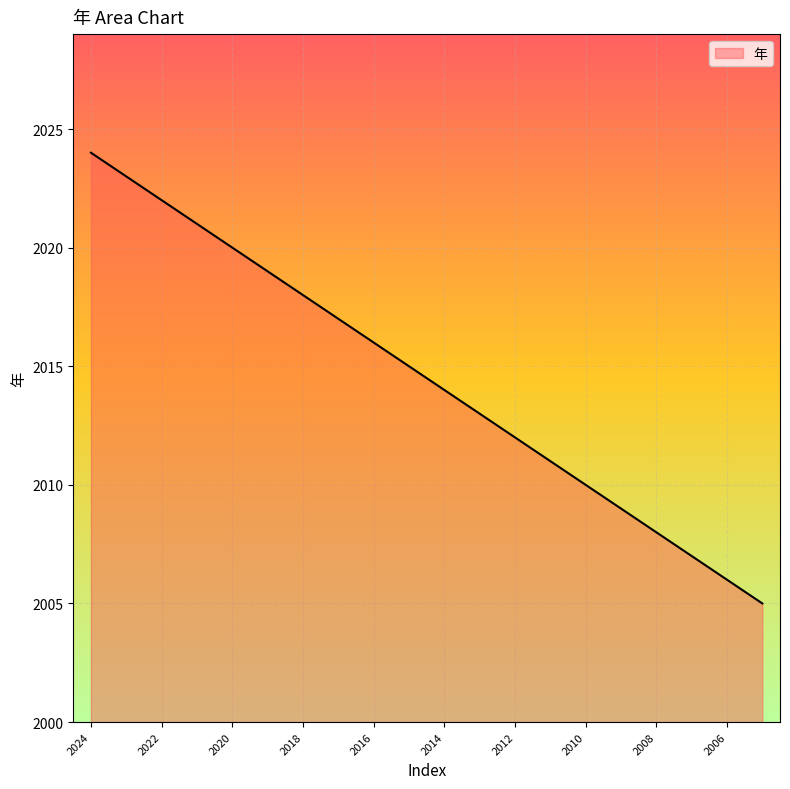

What is the difference between the maximum and minimum values?

19